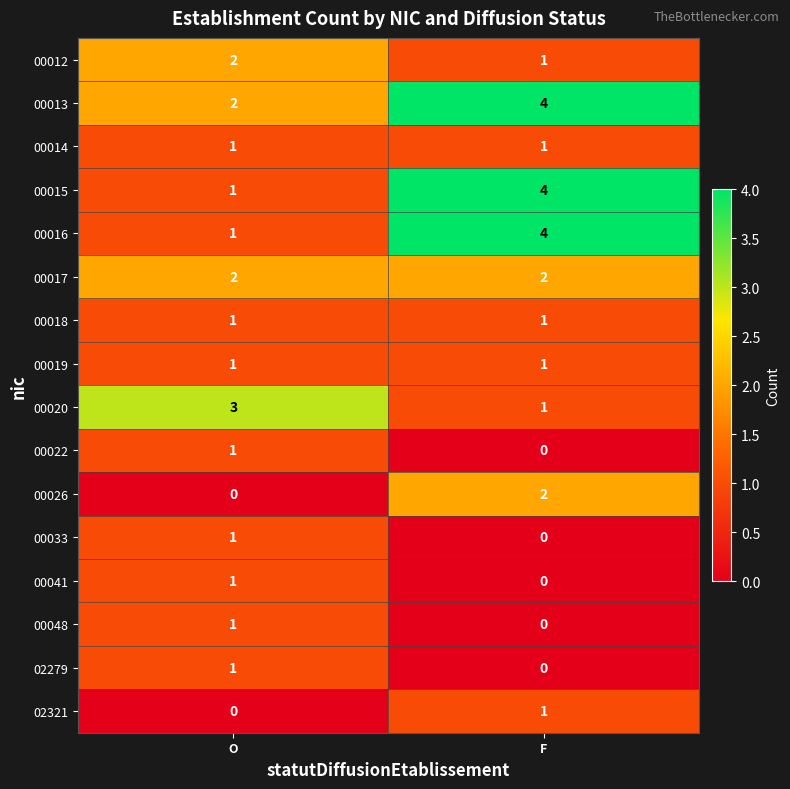

What is the difference between the highest and lowest values at F?

4